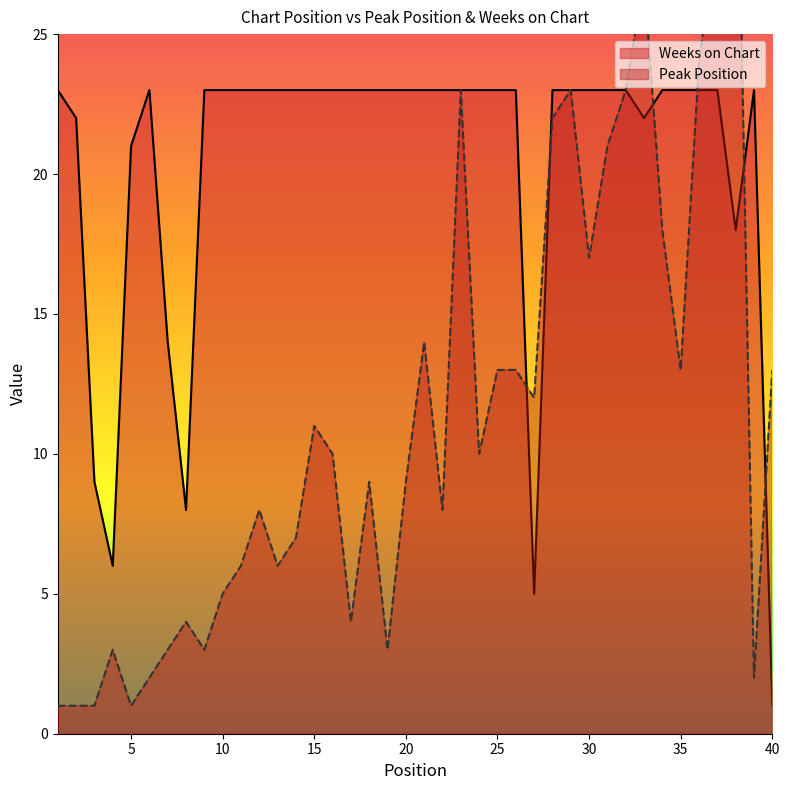

How many lines are shown in the chart?

2